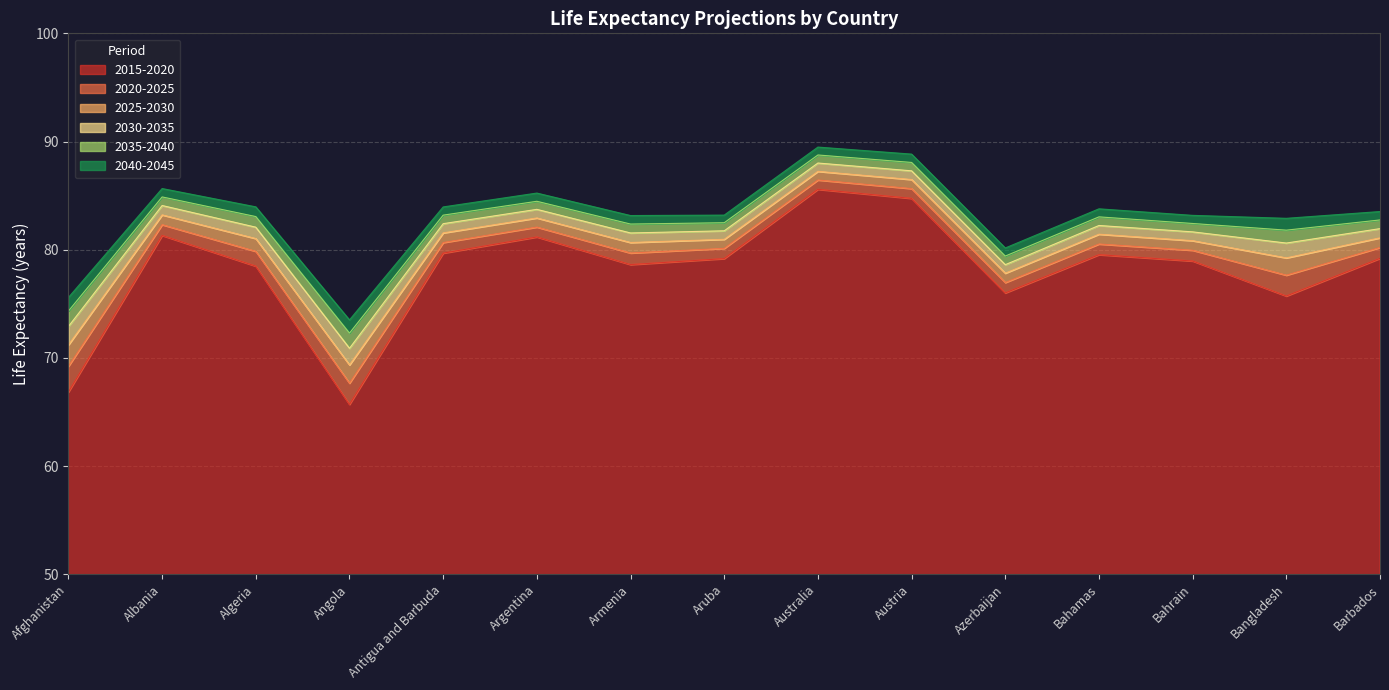

True or false: 2015-2020 has a value of 79.0 at Bahrain.

True